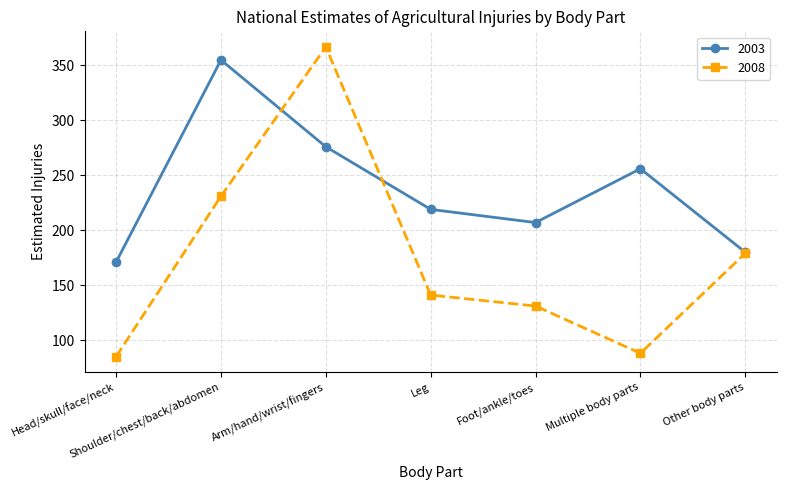

The value of 2008 at Other body parts is 179. True or false?

True